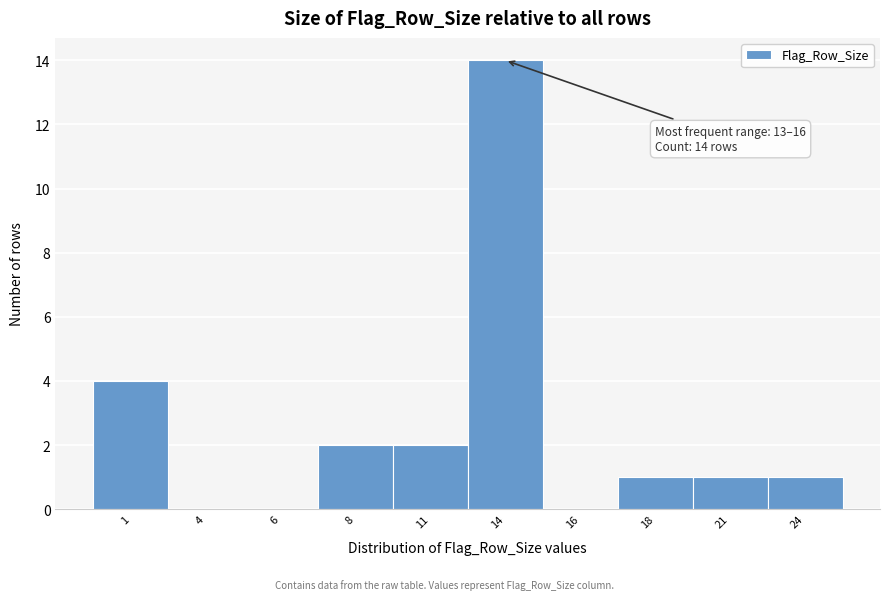

Reading left to right, extract all data points from this chart.

1=4	4=0	6=0	8=2	11=2	14=14	16=0	18=1	21=1	24=1